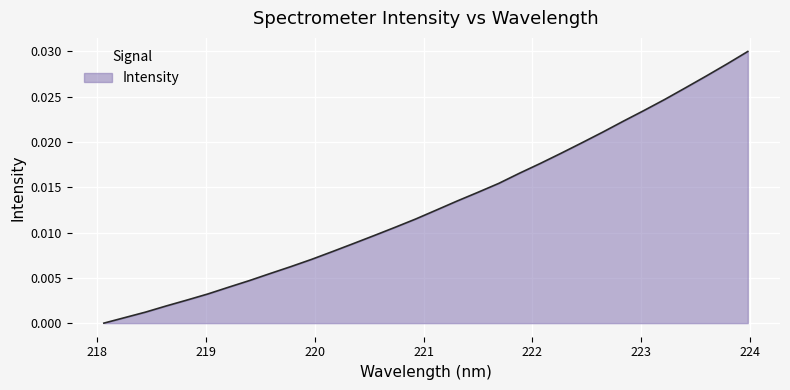

How many lines are shown in the chart?

1